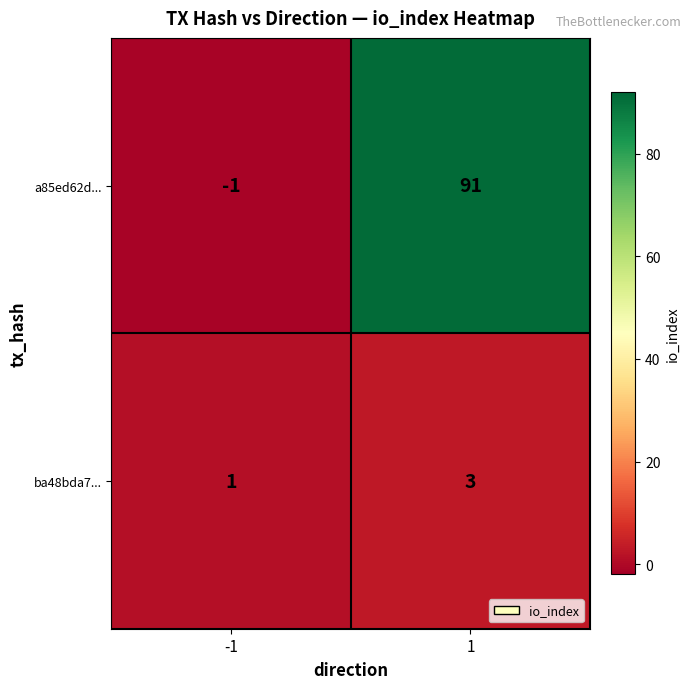

Which series changed the most between -1 and 1?

a85ed62d...